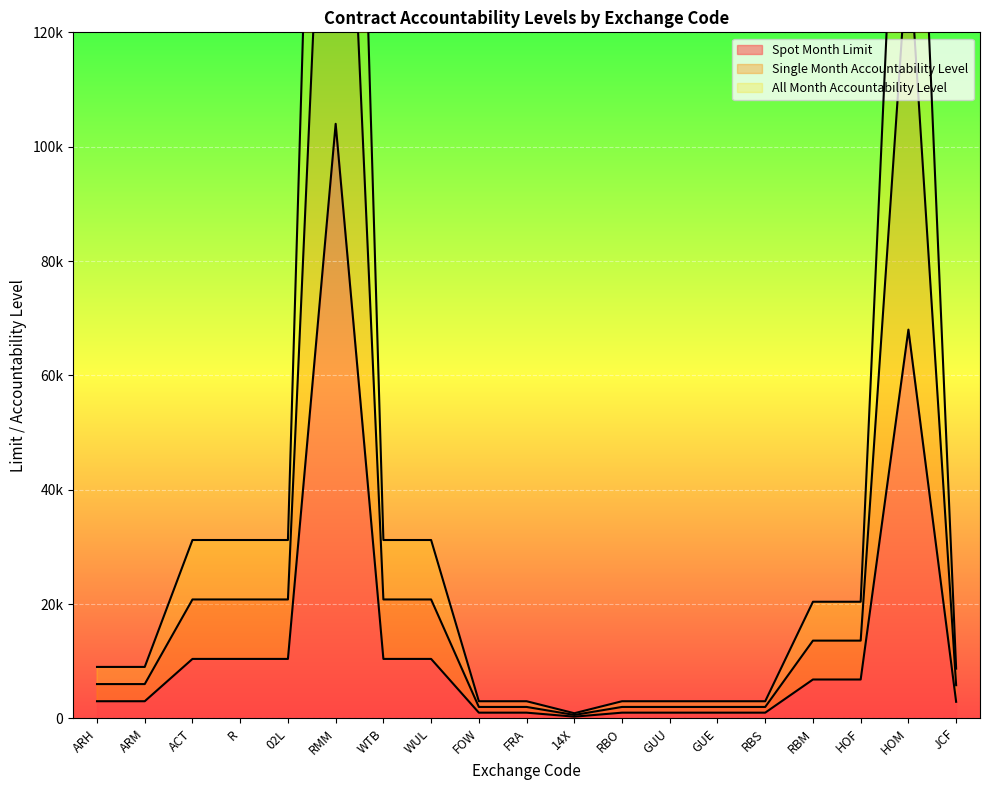

Is it true that Single Month Accountability Level equals 208352 at HOM?

False